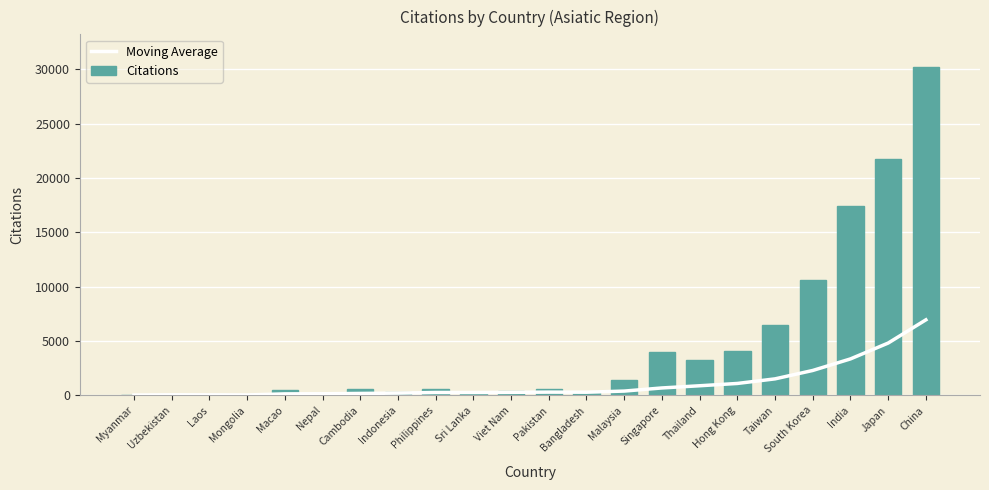

What is the value of the Citations bar at the 3rd from the left?

42.0